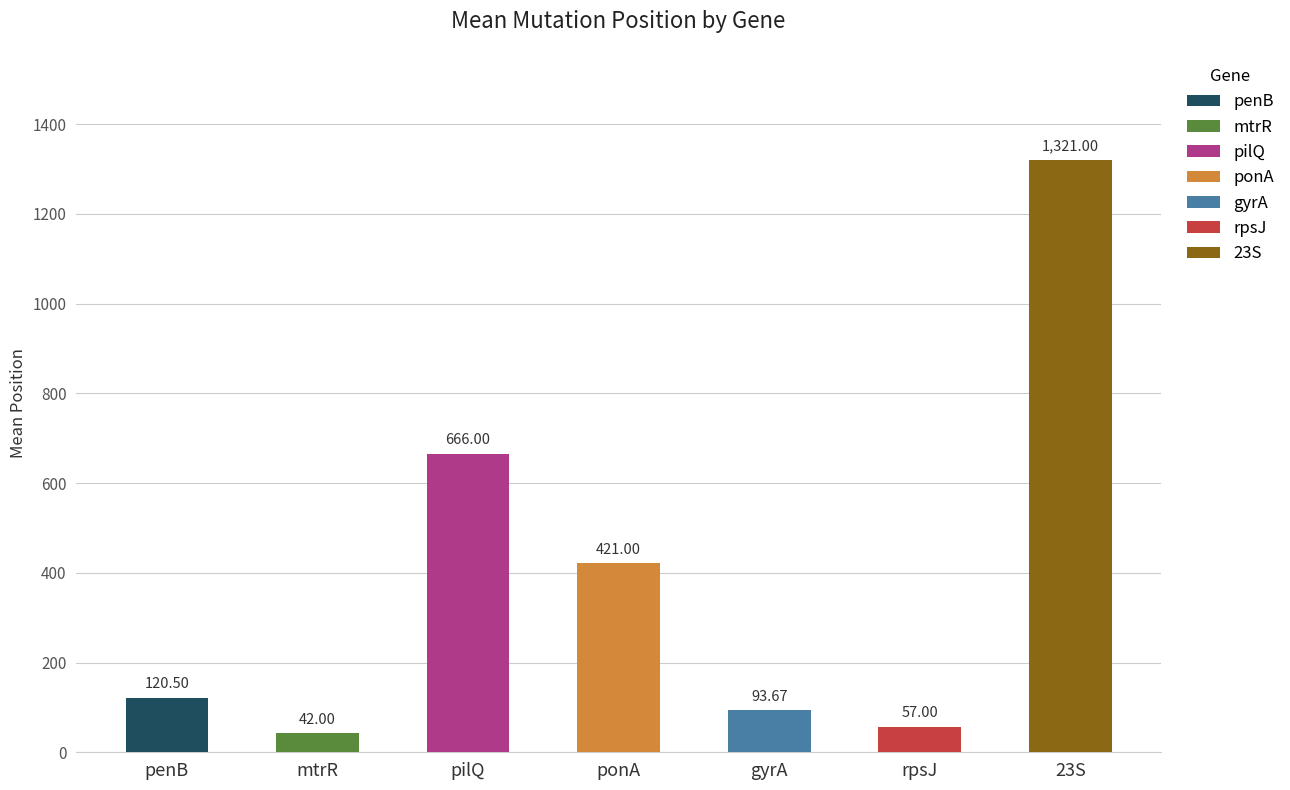

True or false: the data shows 199.2 at penB.

False